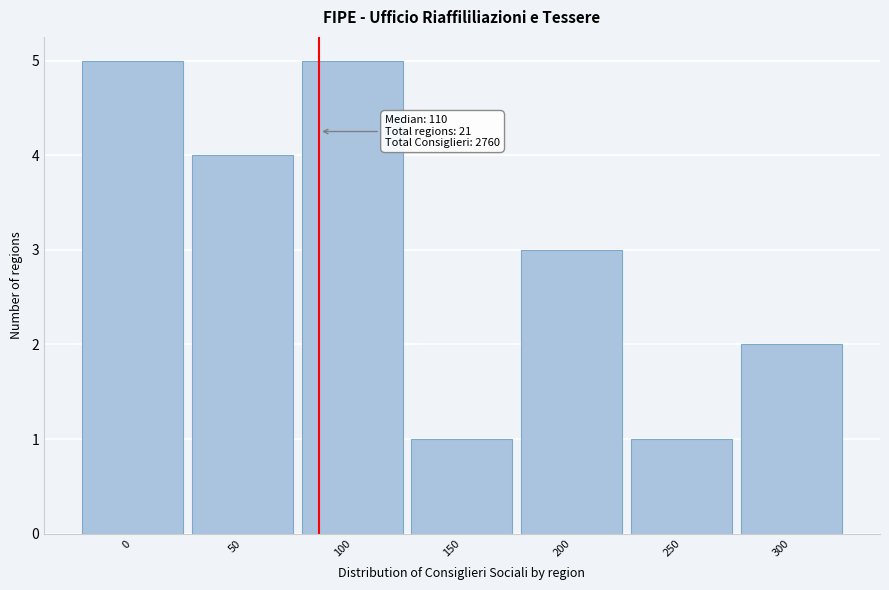

Reading left to right, what are all the values shown in this chart?

5	4	5	1	3	1	2